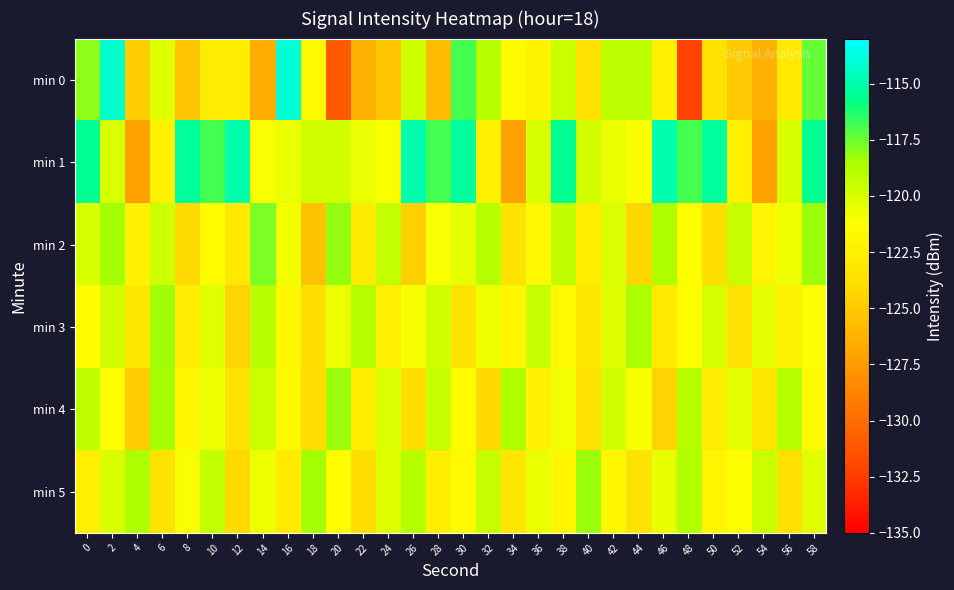

Which series has the largest total across all categories?

min 1